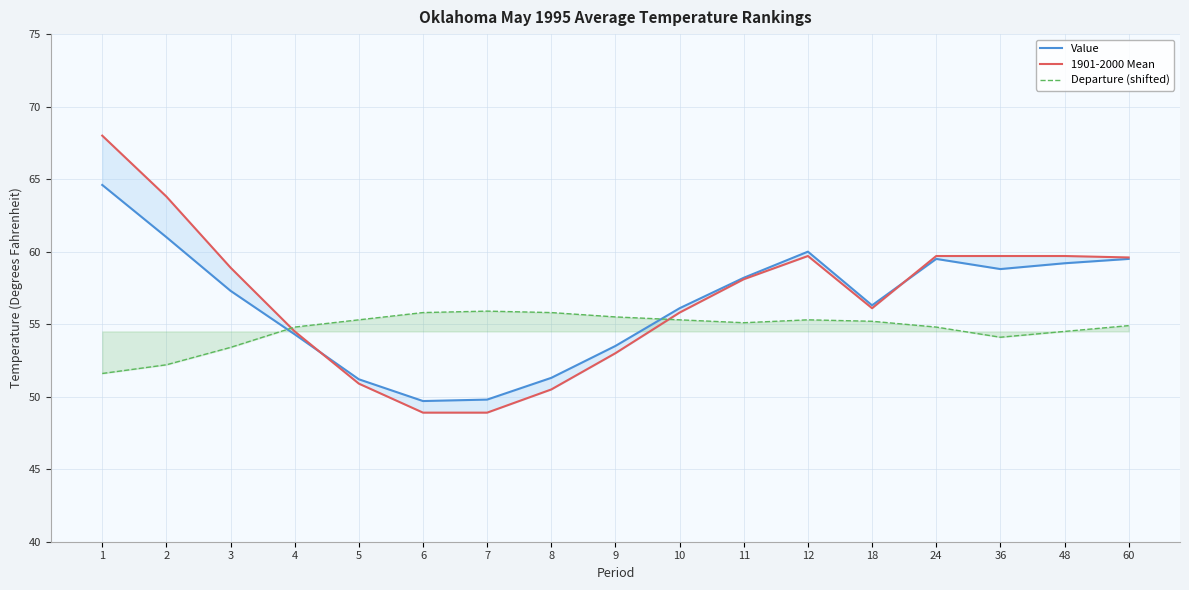

Rank the series by their average value, from lowest to highest.

Departure (shifted), Value, 1901-2000 Mean